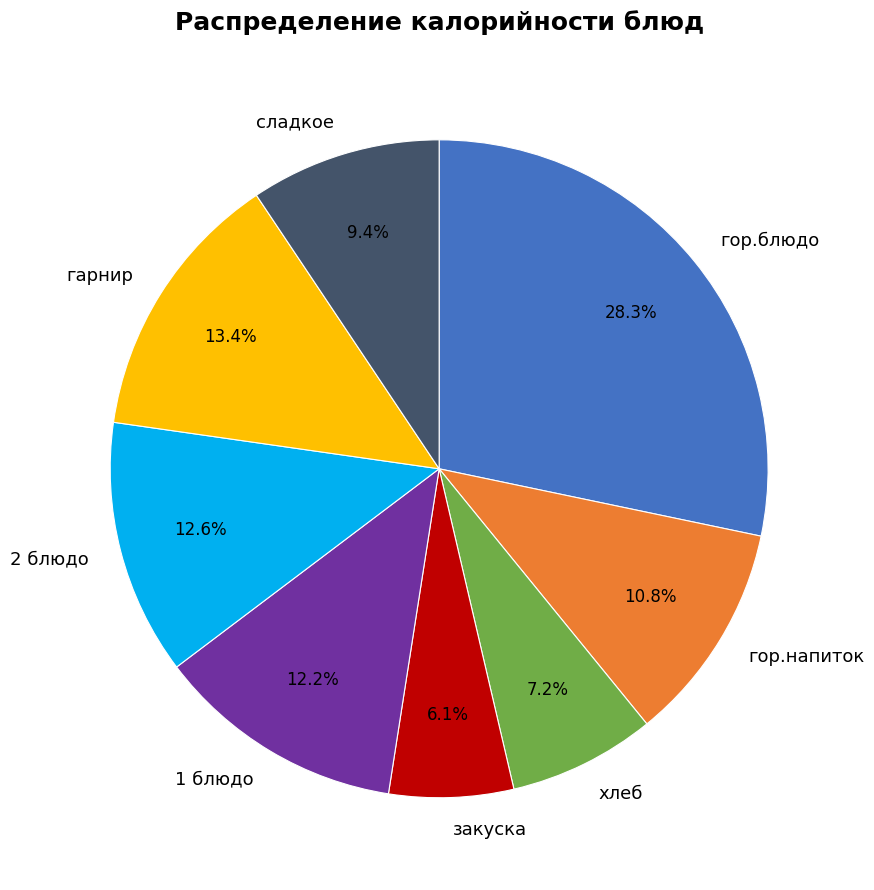

Is хлеб the majority of the pie?

No